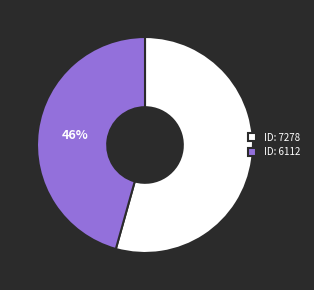

To the nearest percent, what is the average slice percentage?

50%